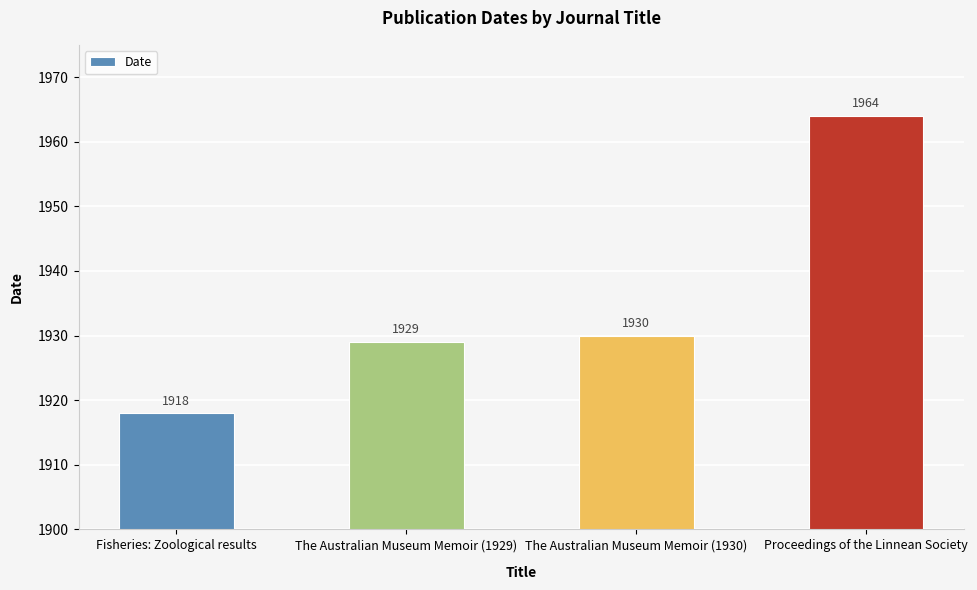

What position from the right is Proceedings of the Linnean Society?

1